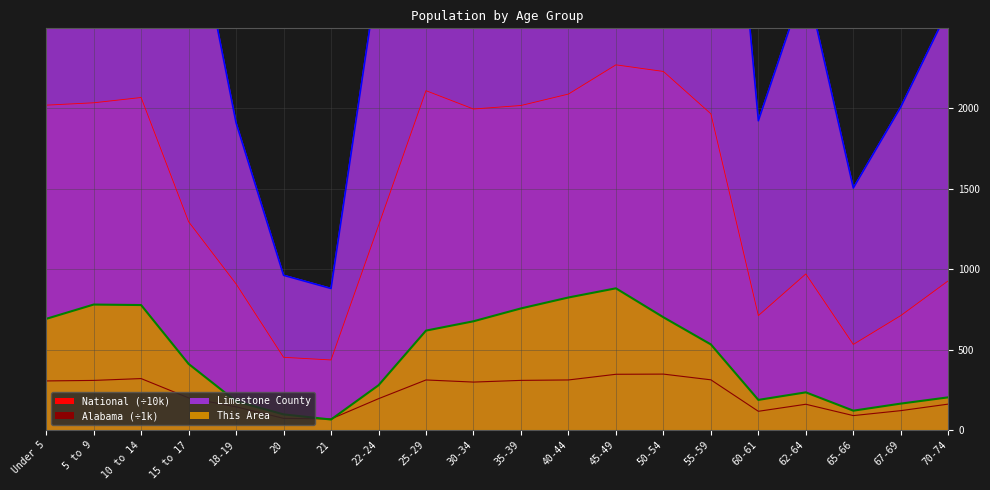

Where does the Limestone County series first go above 5166?

Under 5